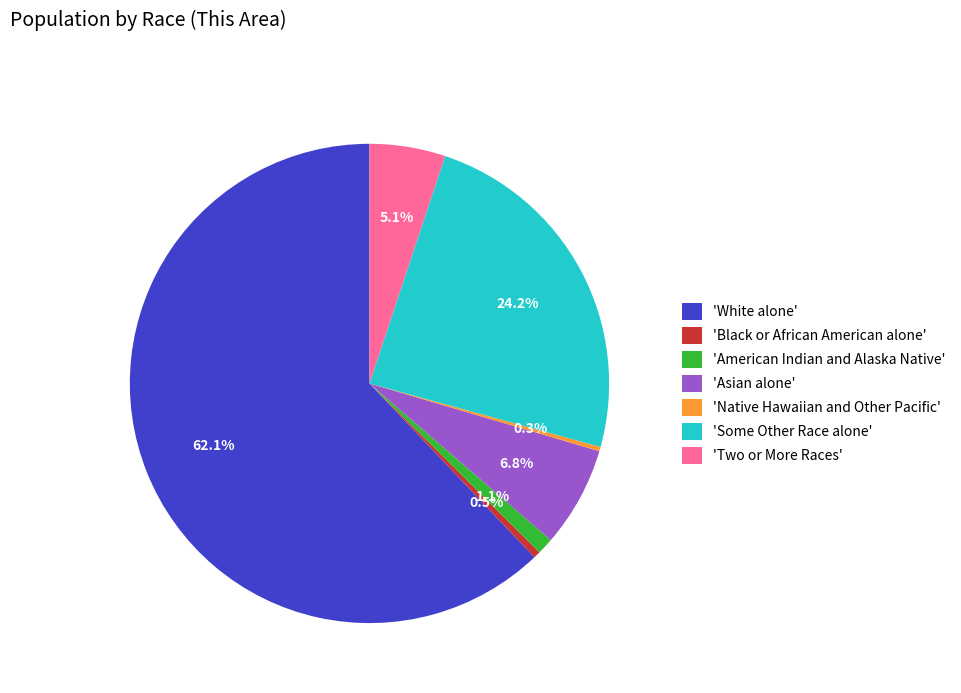

What portion of the pie excludes 'Asian alone'?

93.2%